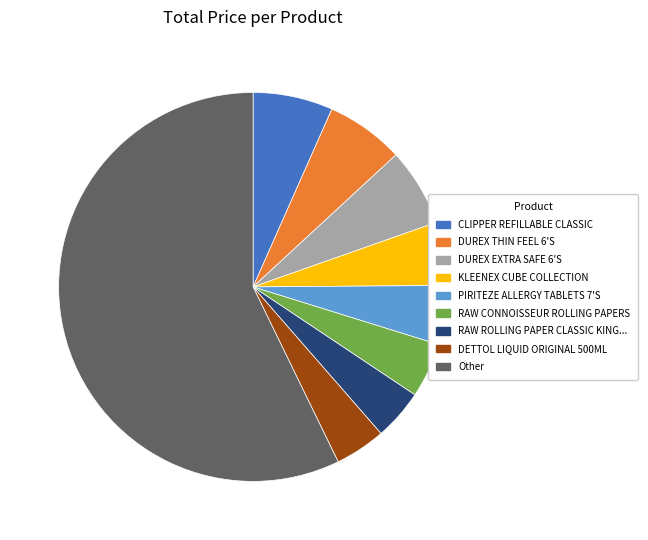

Is there a majority slice in this chart?

Yes